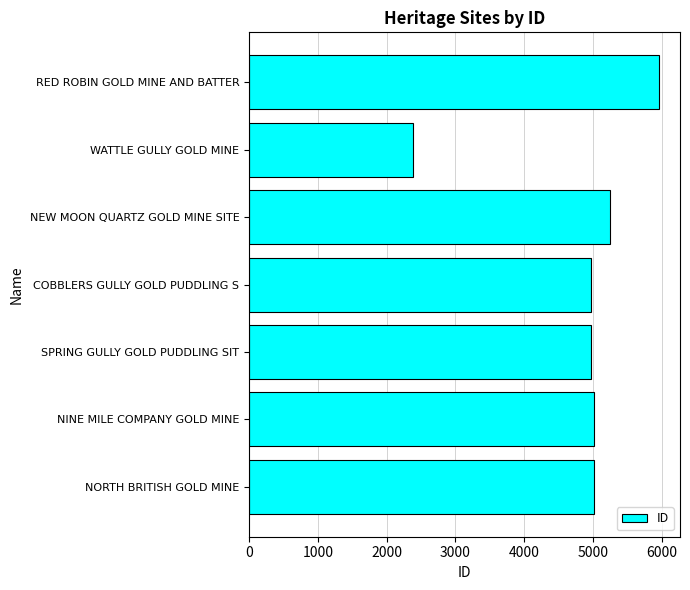

What value does the data have at NEW MOON QUARTZ GOLD MINE SITE?

5246